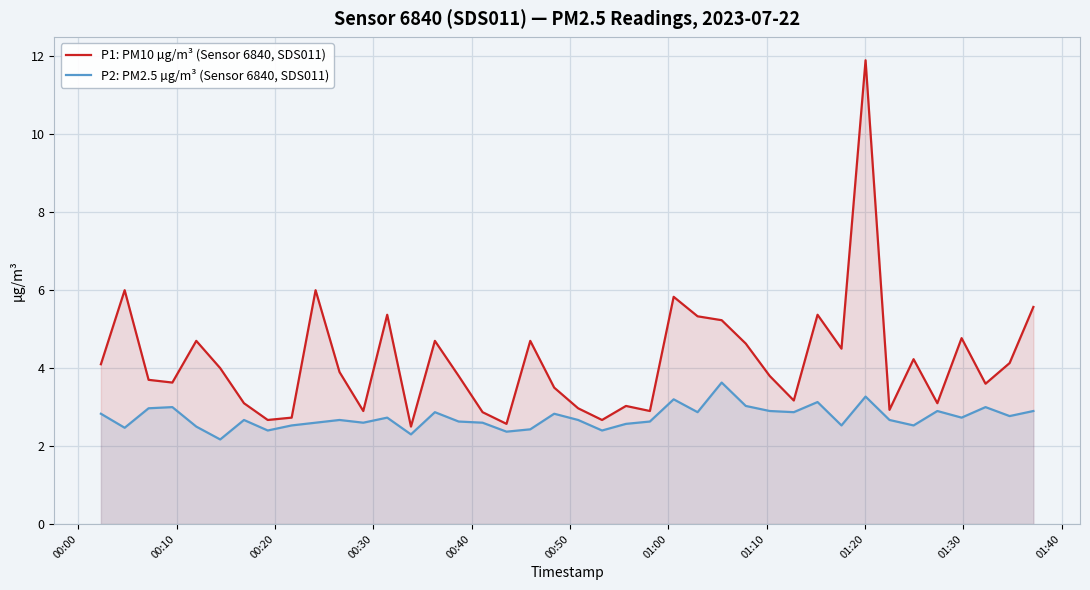

Which series has the largest total across all categories?

P1: PM10 µg/m³ (Sensor 6840, SDS011)